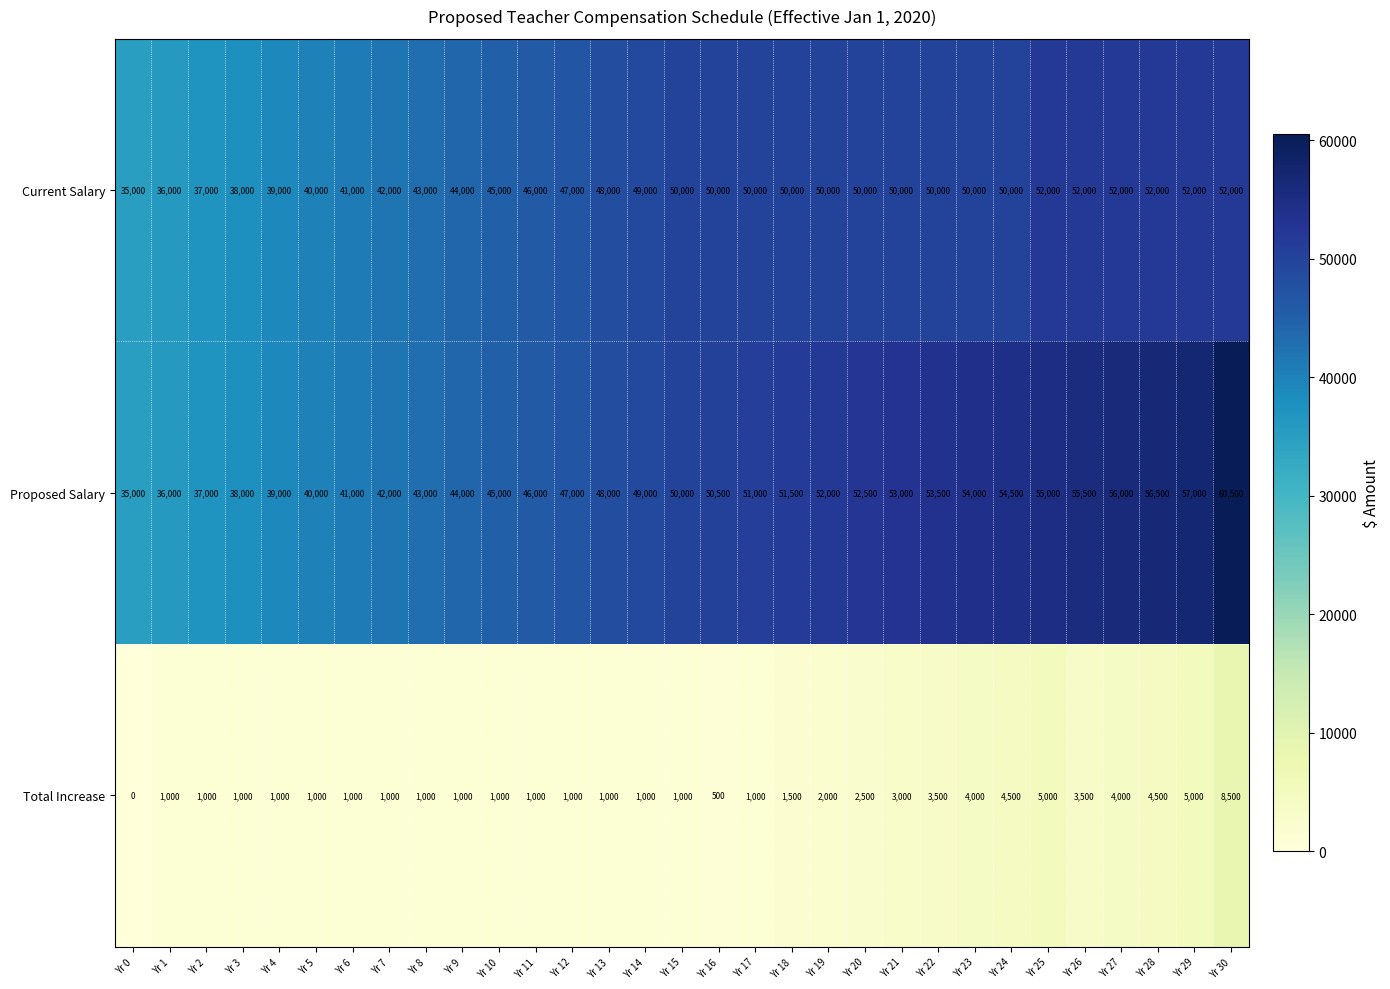

What is the sum of all Current Salary values?

1442000